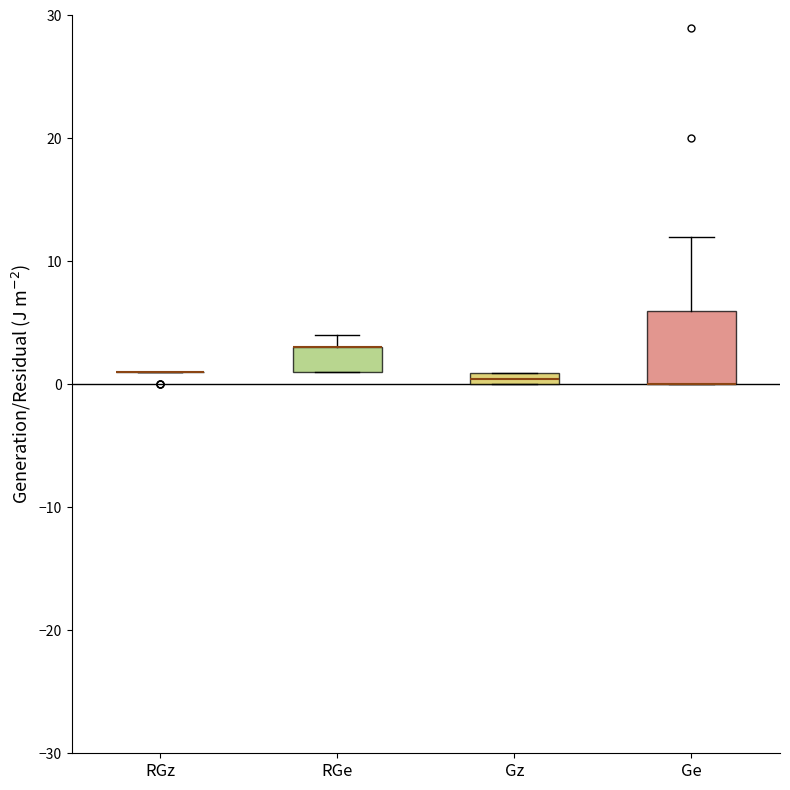

Which box is the tallest, from its lower edge to its upper edge?

Ge